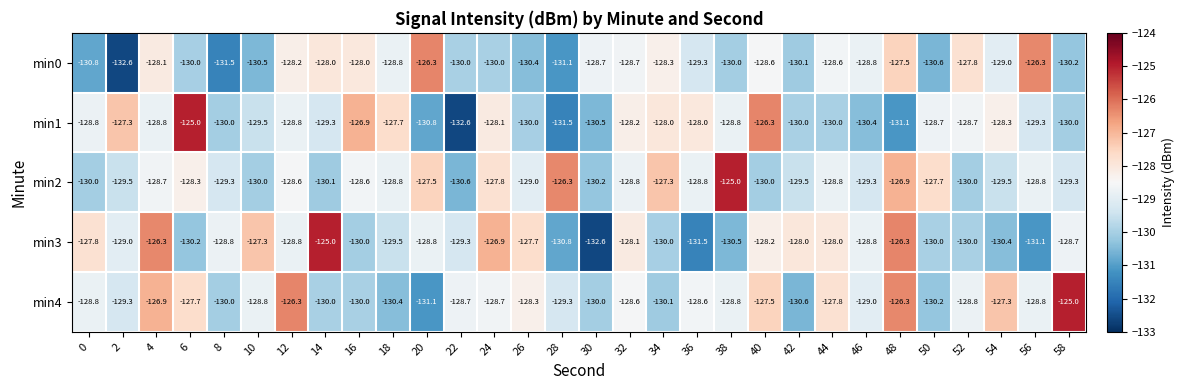

What is the difference between the maximum and minimum values in the min2 series?

5.6